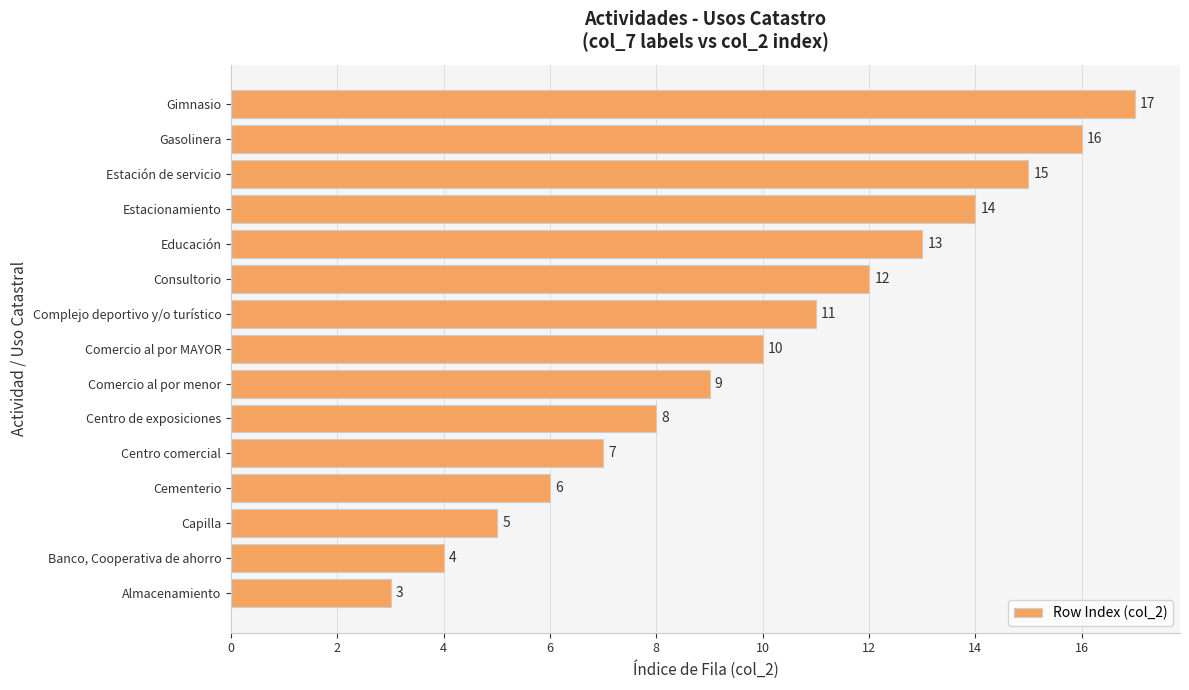

The chart shows a value of 6 at Banco, Cooperativa de ahorro. True or false?

False